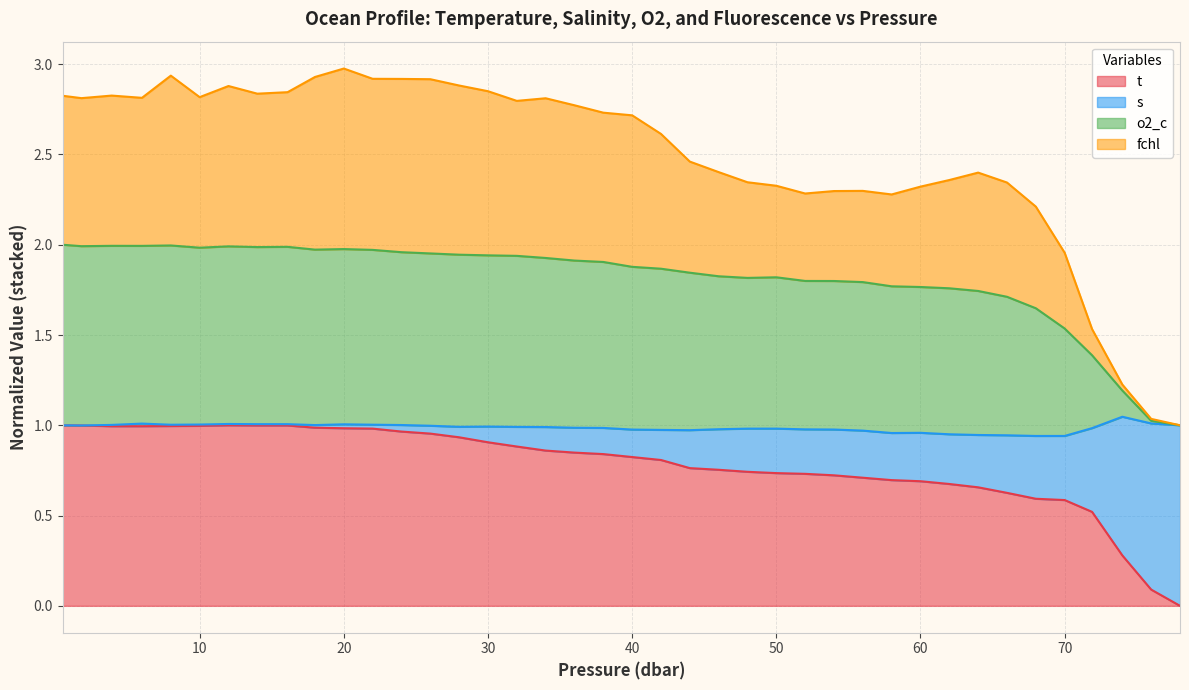

What are all the series names shown in the legend?

t, s, o2_c, fchl